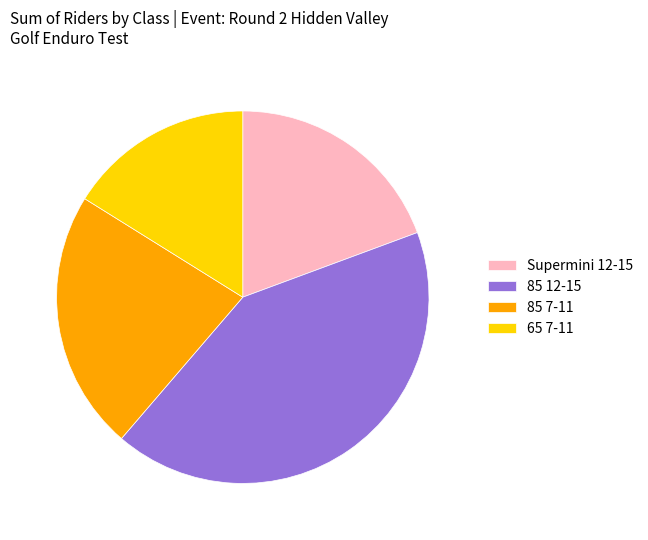

Is it true that Supermini 12-15 is 1% of the pie?

False